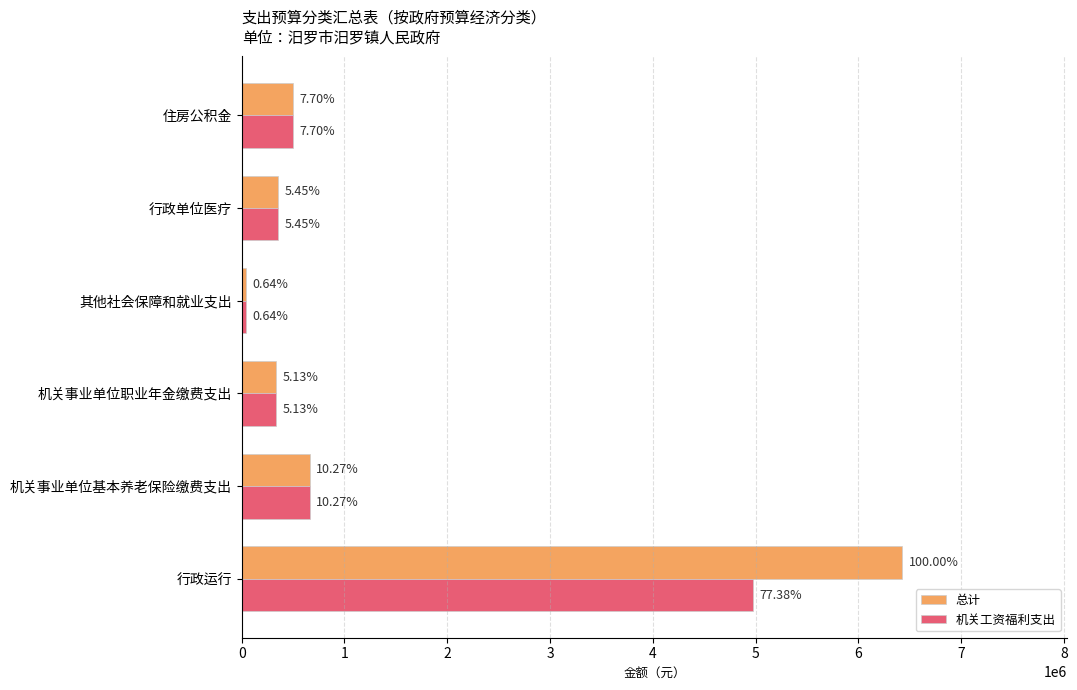

What is the value of the 总计 bar at the 4th from the left?

41218.7